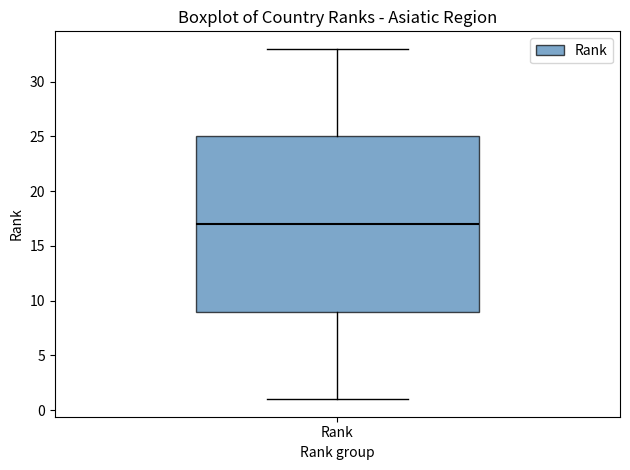

Transcribe this box plot: give where the median line is, the range the box spans, and where the two whiskers end, as read against the y-axis. The values are not printed on the chart, so give them approximately, as read against the axis.

median 17, box 9 to 25, whiskers 1 to 33